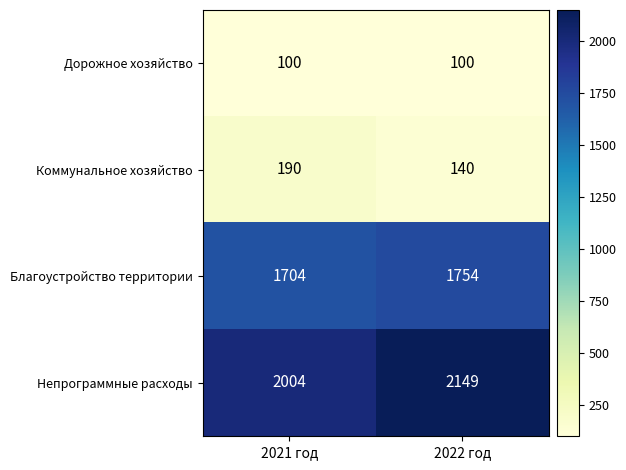

Which series has the widest spread of values?

Непрограммные расходы